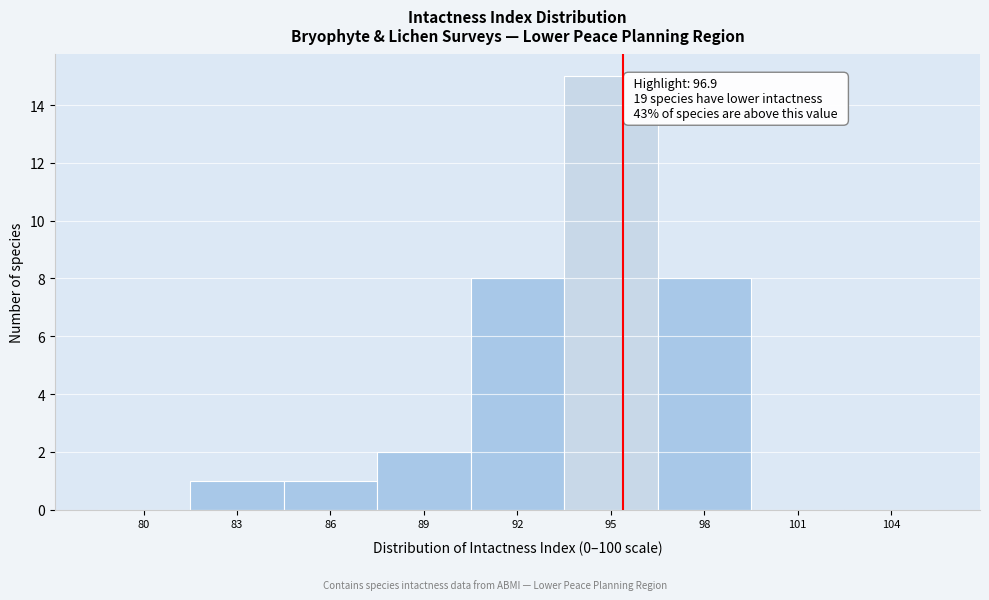

Reading left to right, list all the values displayed in this chart.

80=0	83=1	86=1	89=2	92=8	95=15	98=8	101=0	104=0